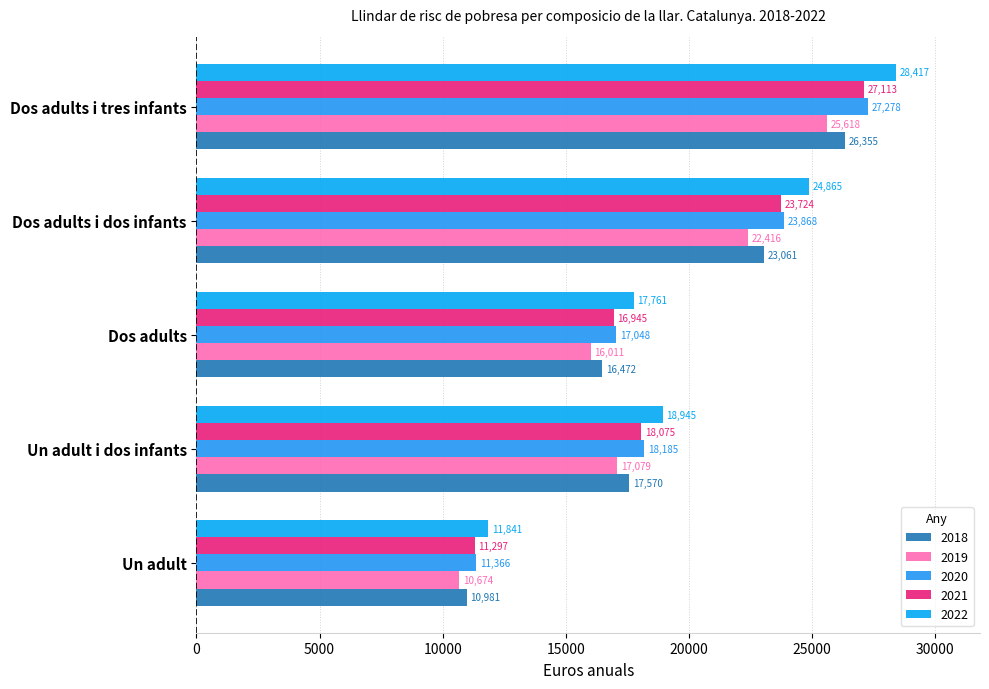

What are all the series names shown in the legend?

2018, 2019, 2020, 2021, 2022